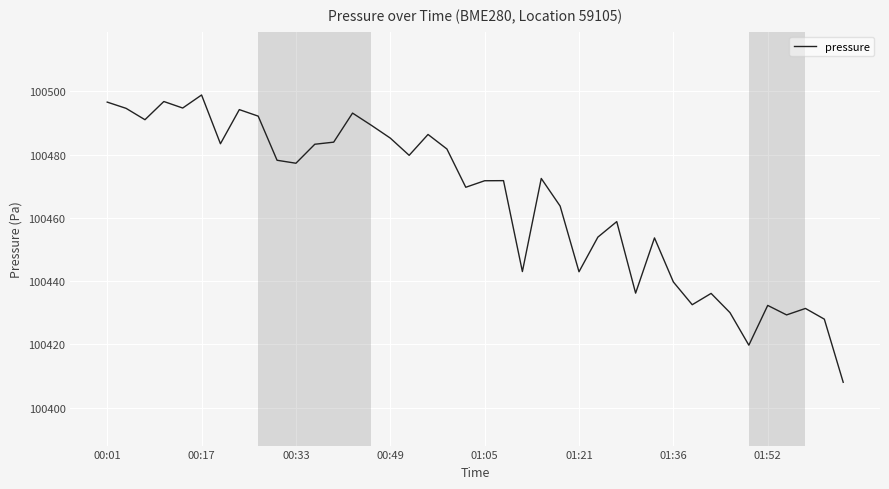

What is the smallest value displayed?

100408.1